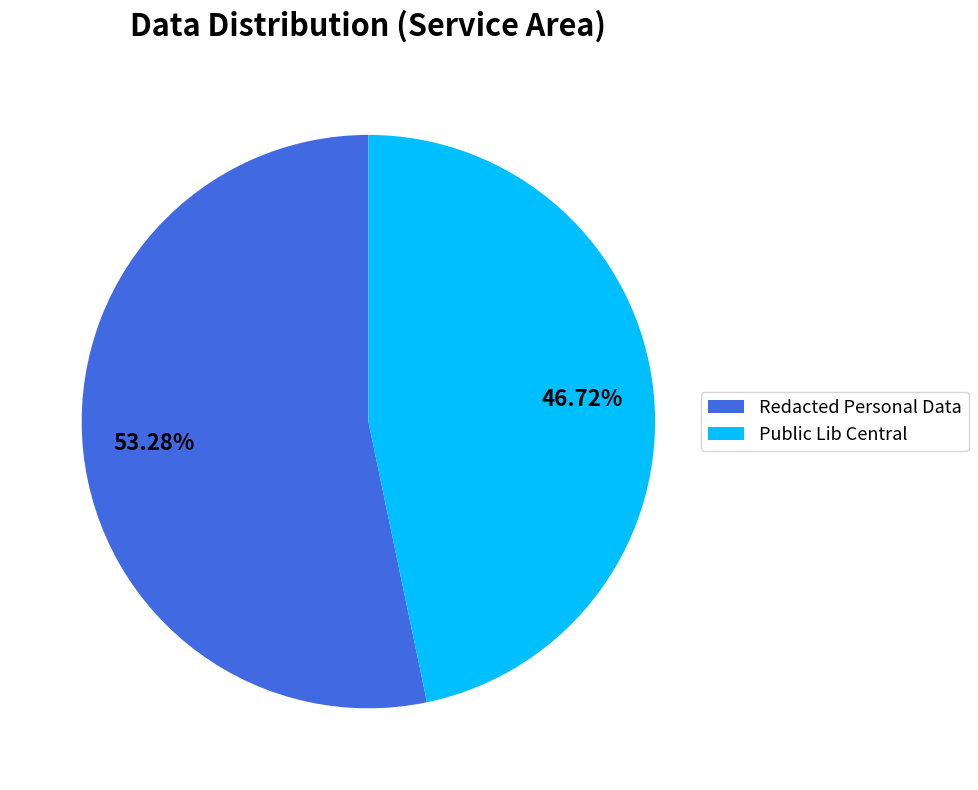

Is there a majority slice in this chart?

Yes